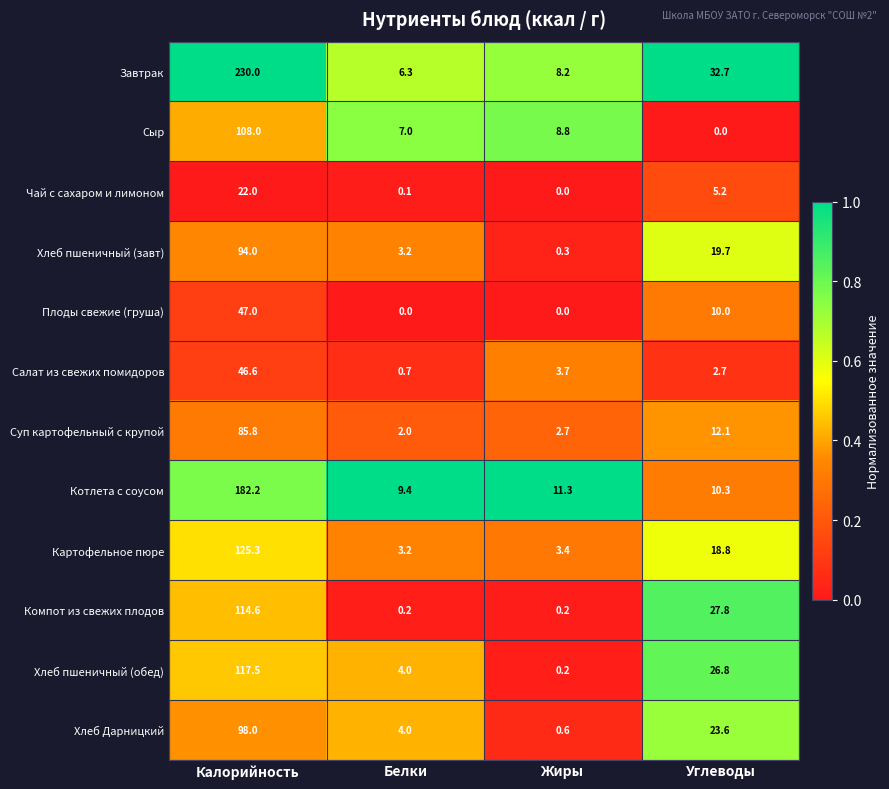

How many categories are shown in the chart?

4